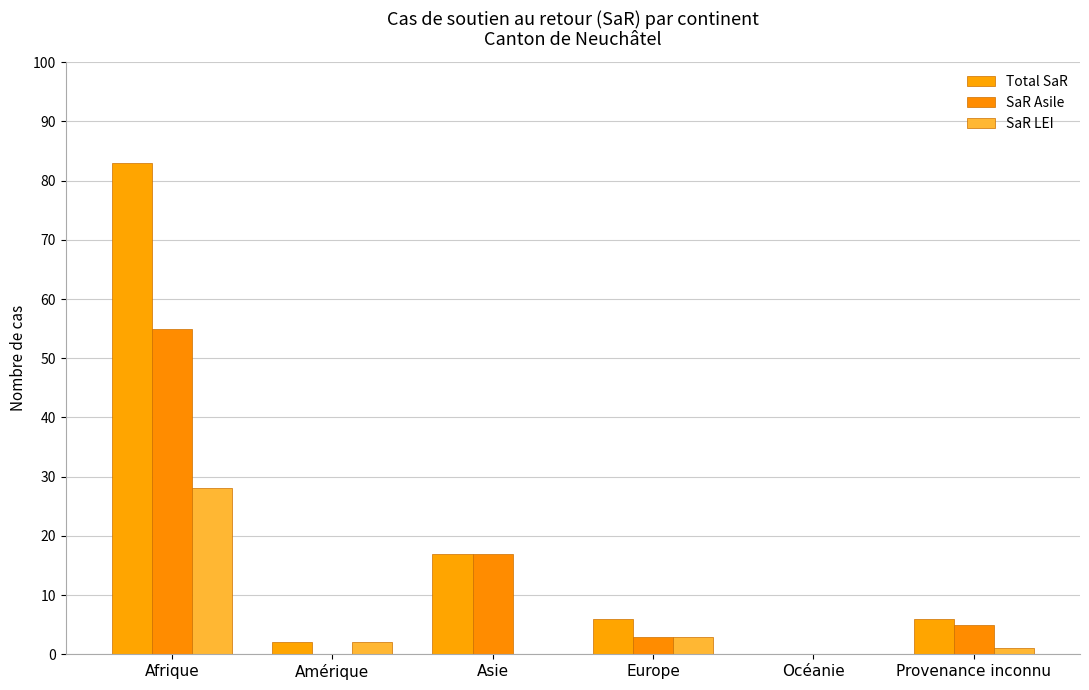

Is the value of Total SaR at Provenance inconnu greater than the value of SaR LEI at Europe?

Yes